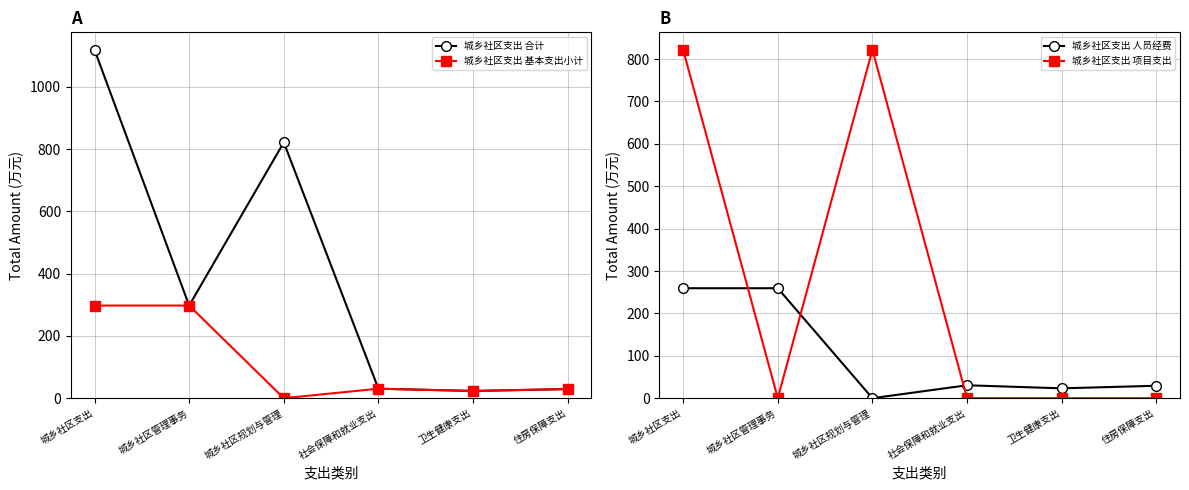

At how many categories does at least one series exceed 518?

2